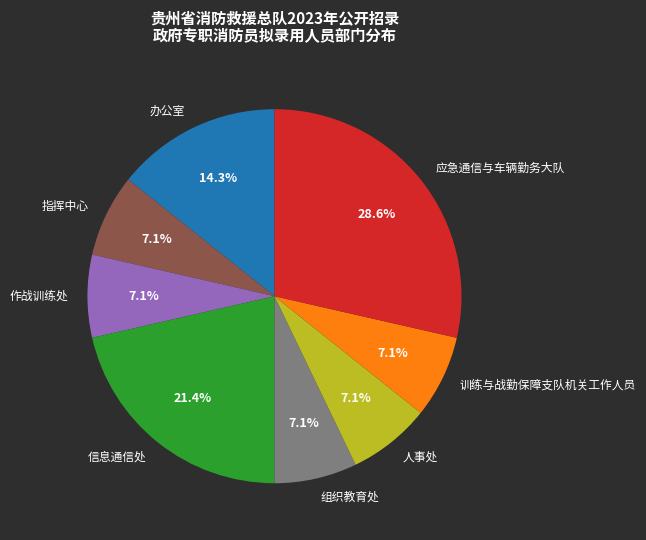

Between 应急通信与车辆勤务大队 and 信息通信处, which is larger?

应急通信与车辆勤务大队